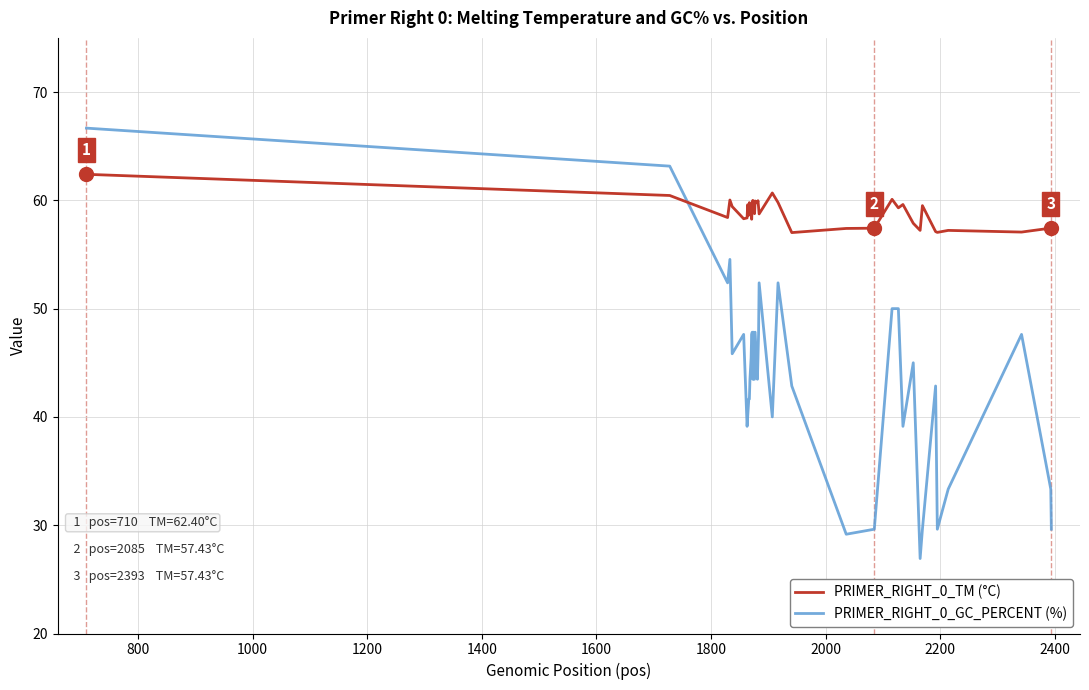

Which series has the largest total across all categories?

PRIMER_RIGHT_0_TM (°C)